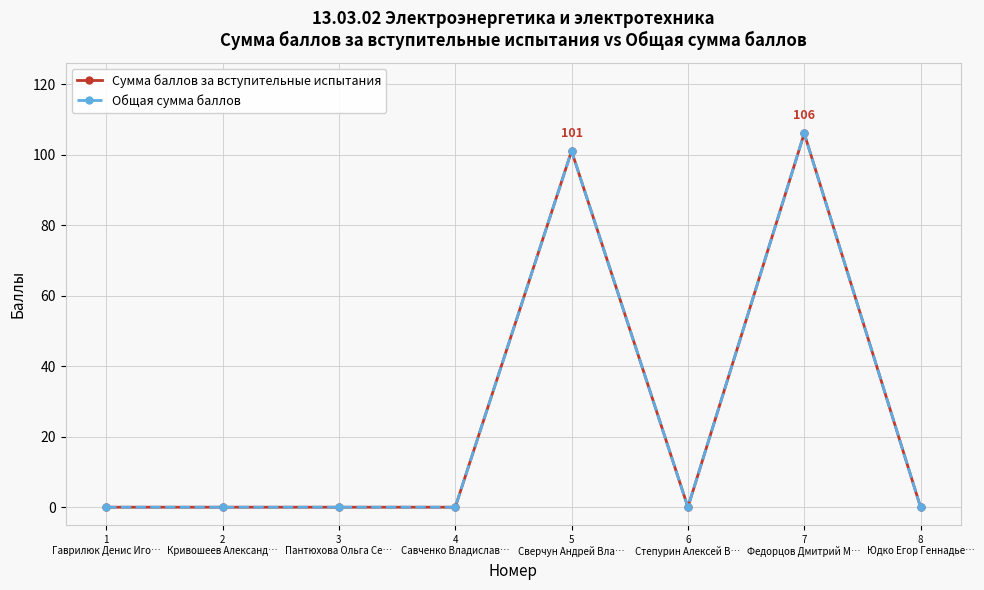

Reading right to left, what are all the values shown in this chart?

Сумма баллов за вступительные испытания: 0	106	0	101	0	0	0	0
Общая сумма баллов: 0	106	0	101	0	0	0	0